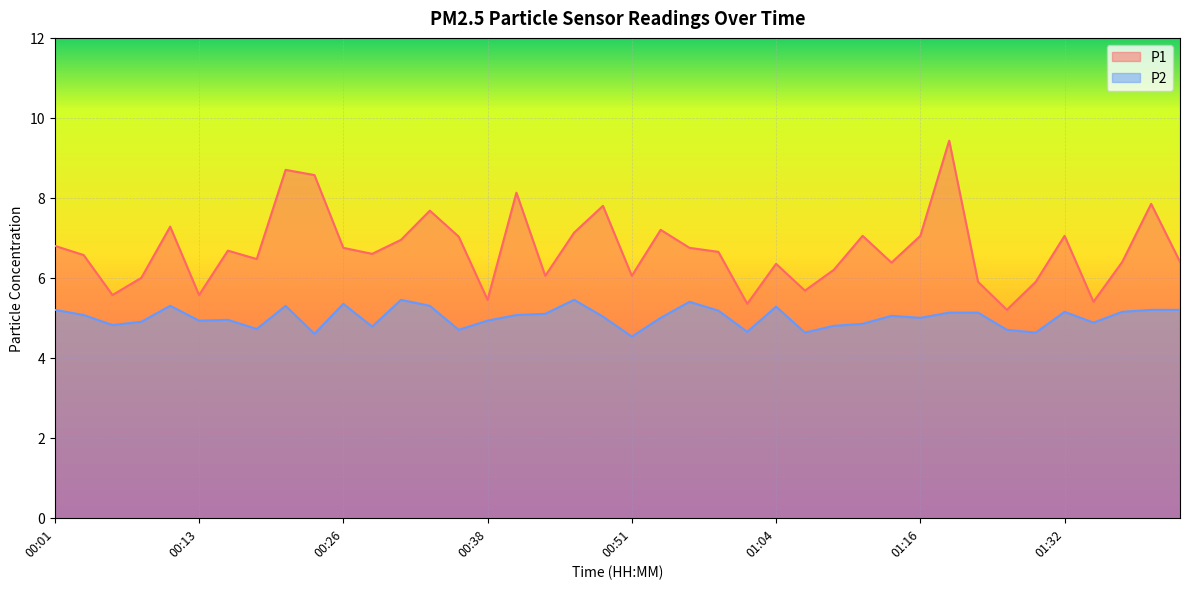

Which has a higher value, 01:27 or 01:06?

01:06